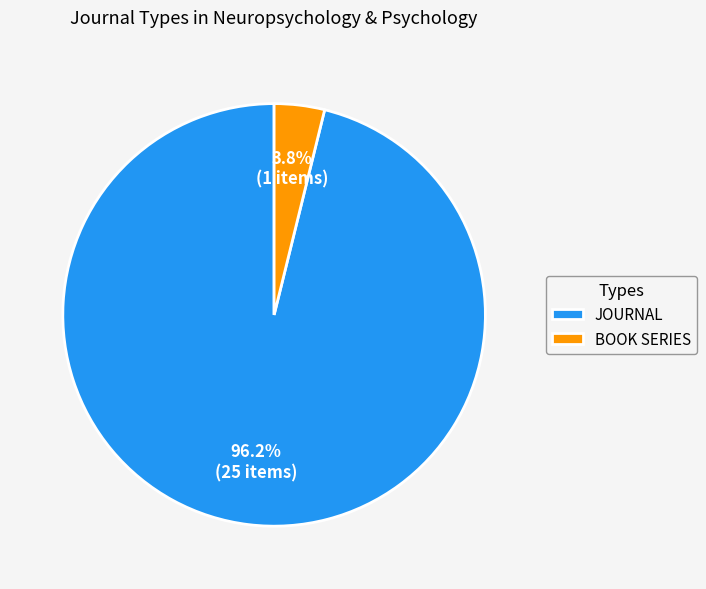

Rank the categories by value from highest to lowest.

JOURNAL, BOOK SERIES